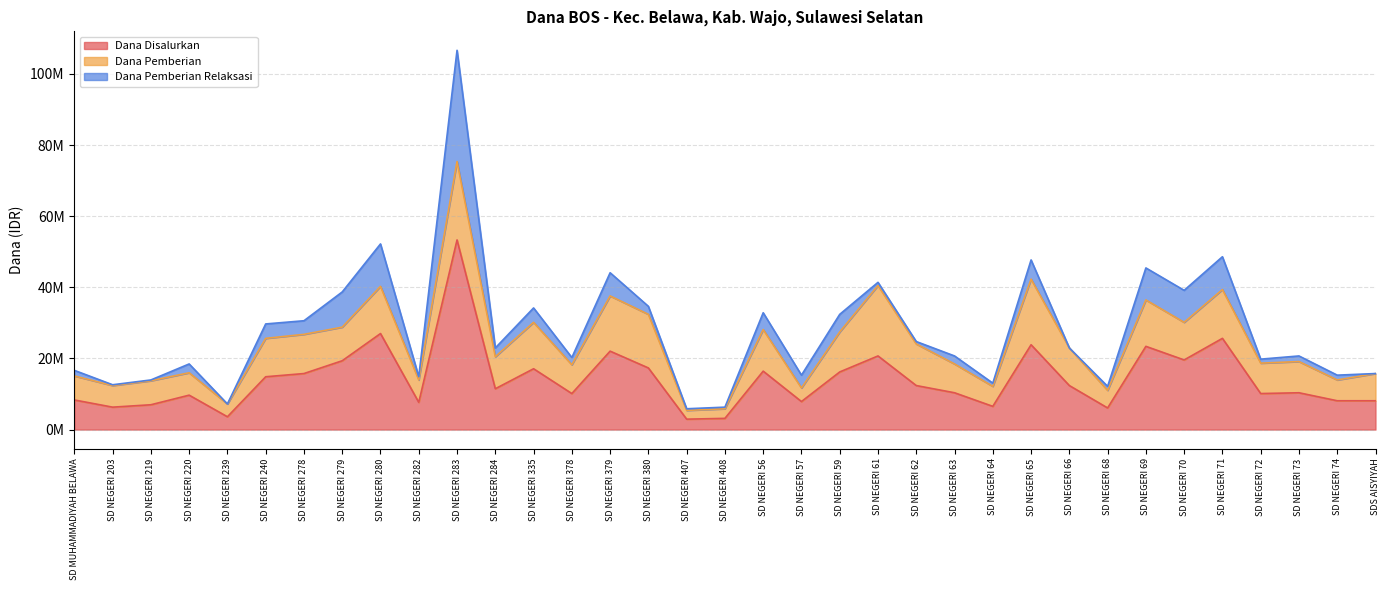

Reading right to left, transcribe all the data shown in this chart.

Dana Disalurkan: SDS AISYIYAH=8100000	SD NEGERI 74=8100000	SD NEGERI 73=10350000	SD NEGERI 72=10125000	SD NEGERI 71=25650000	SD NEGERI 70=19575000	SD NEGERI 69=23400000	SD NEGERI 68=6075000	SD NEGERI 66=12375000	SD NEGERI 65=23850000	SD NEGERI 64=6525000	SD NEGERI 63=10350000	SD NEGERI 62=12375000	SD NEGERI 61=20700000	SD NEGERI 59=16200000	SD NEGERI 57=7875000	SD NEGERI 56=16425000	SD NEGERI 408=3150000	SD NEGERI 407=2925000	SD NEGERI 380=17325000	SD NEGERI 379=22050000	SD NEGERI 378=10125000	SD NEGERI 335=17100000	SD NEGERI 284=11475000	SD NEGERI 283=53325000	SD NEGERI 282=7650000	SD NEGERI 280=27000000	SD NEGERI 279=19350000	SD NEGERI 278=15750000	SD NEGERI 240=14850000	SD NEGERI 239=3600000	SD NEGERI 220=9675000	SD NEGERI 219=6975000	SD NEGERI 203=6300000	SD MUHAMMADIYAH BELAWA=8325000
Dana Pemberian: SDS AISYIYAH=7650000	SD NEGERI 74=5850000	SD NEGERI 73=8775000	SD NEGERI 72=8550000	SD NEGERI 71=13725000	SD NEGERI 70=10575000	SD NEGERI 69=13050000	SD NEGERI 68=4950000	SD NEGERI 66=10575000	SD NEGERI 65=18450000	SD NEGERI 64=5625000	SD NEGERI 63=8100000	SD NEGERI 62=11700000	SD NEGERI 61=19800000	SD NEGERI 59=11250000	SD NEGERI 57=3825000	SD NEGERI 56=11700000	SD NEGERI 408=2700000	SD NEGERI 407=2475000	SD NEGERI 380=15075000	SD NEGERI 379=15525000	SD NEGERI 378=8100000	SD NEGERI 335=13050000	SD NEGERI 284=9000000	SD NEGERI 283=22050000	SD NEGERI 282=6300000	SD NEGERI 280=13275000	SD NEGERI 279=9450000	SD NEGERI 278=11025000	SD NEGERI 240=10800000	SD NEGERI 239=3600000	SD NEGERI 220=6300000	SD NEGERI 219=6750000	SD NEGERI 203=6075000	SD MUHAMMADIYAH BELAWA=6750000
Dana Pemberian Relaksasi: SDS AISYIYAH=0	SD NEGERI 74=1350000	SD NEGERI 73=1575000	SD NEGERI 72=1125000	SD NEGERI 71=9225000	SD NEGERI 70=9000000	SD NEGERI 69=9000000	SD NEGERI 68=1125000	SD NEGERI 66=0	SD NEGERI 65=5400000	SD NEGERI 64=900000	SD NEGERI 63=2250000	SD NEGERI 62=675000	SD NEGERI 61=900000	SD NEGERI 59=4950000	SD NEGERI 57=3600000	SD NEGERI 56=4725000	SD NEGERI 408=450000	SD NEGERI 407=450000	SD NEGERI 380=2250000	SD NEGERI 379=6525000	SD NEGERI 378=2025000	SD NEGERI 335=4050000	SD NEGERI 284=2475000	SD NEGERI 283=31275000	SD NEGERI 282=900000	SD NEGERI 280=11925000	SD NEGERI 279=9900000	SD NEGERI 278=3825000	SD NEGERI 240=4050000	SD NEGERI 239=0	SD NEGERI 220=2475000	SD NEGERI 219=225000	SD NEGERI 203=225000	SD MUHAMMADIYAH BELAWA=1575000